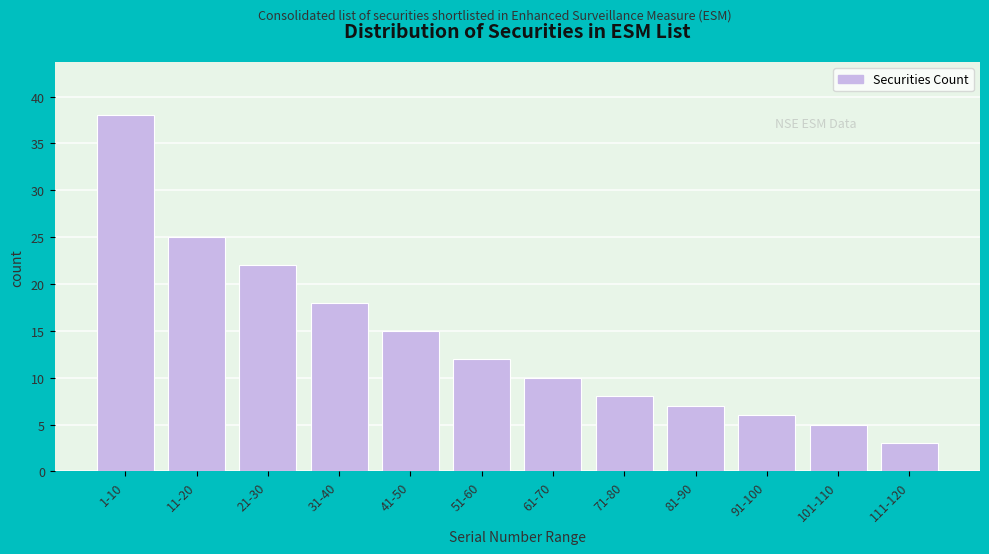

Reading left to right, what are all the values shown in this chart?

1-10=38	11-20=25	21-30=22	31-40=18	41-50=15	51-60=12	61-70=10	71-80=8	81-90=7	91-100=6	101-110=5	111-120=3